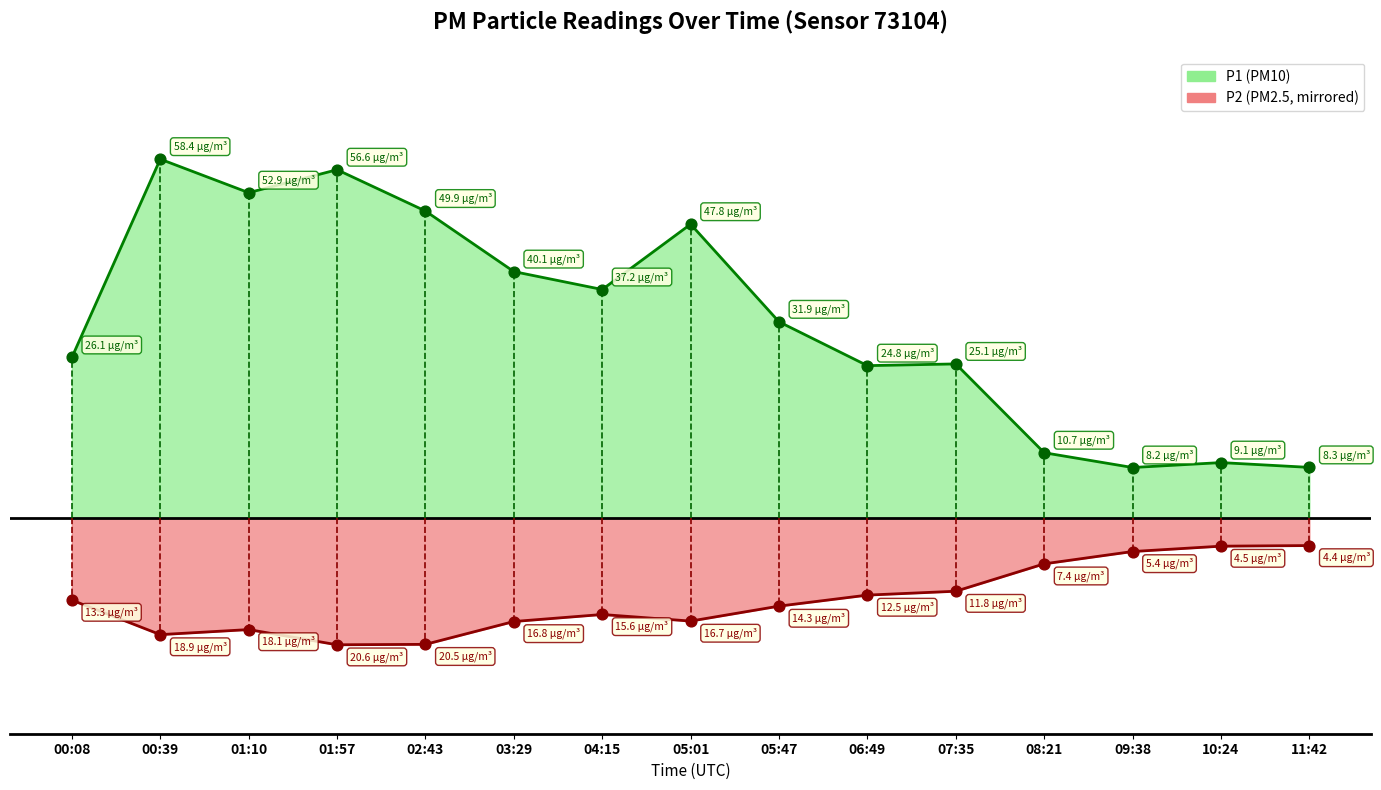

Which series has the largest total across all categories?

P1